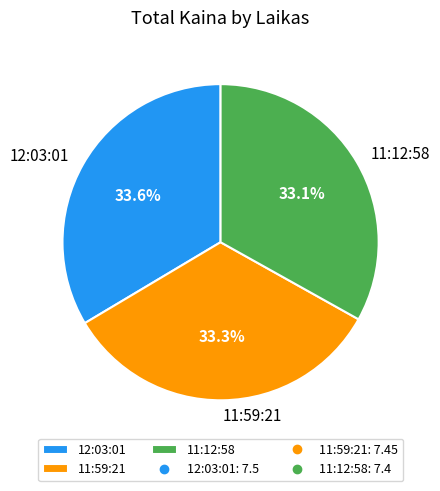

What is the ratio of the value at 12:03:01 to the value at 11:59:21?

1.0